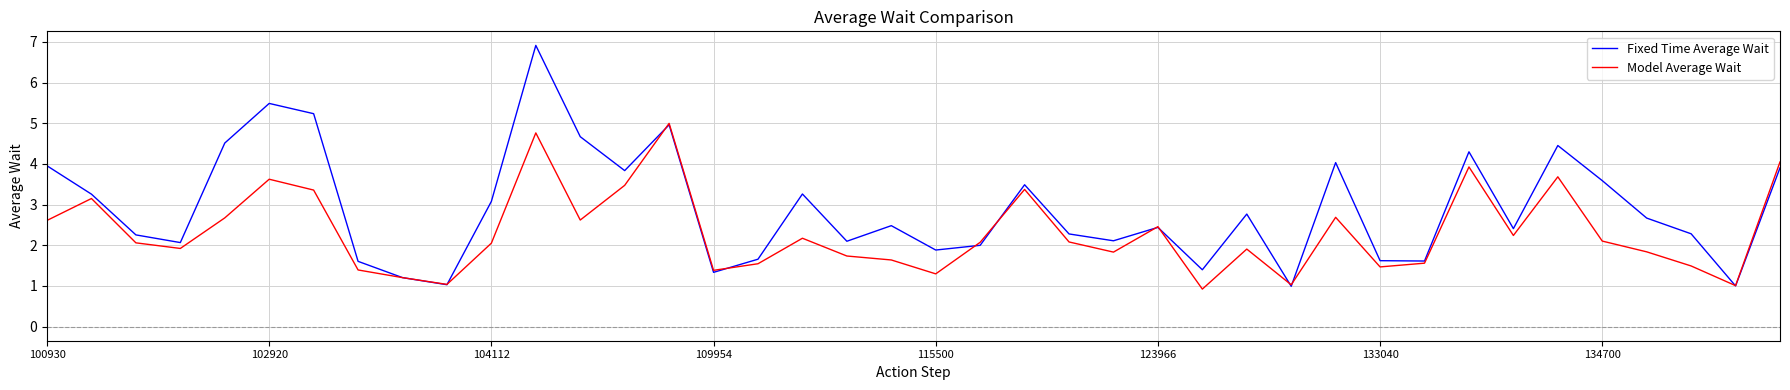

List the series in order of their peak value, lowest first.

Model Average Wait, Fixed Time Average Wait